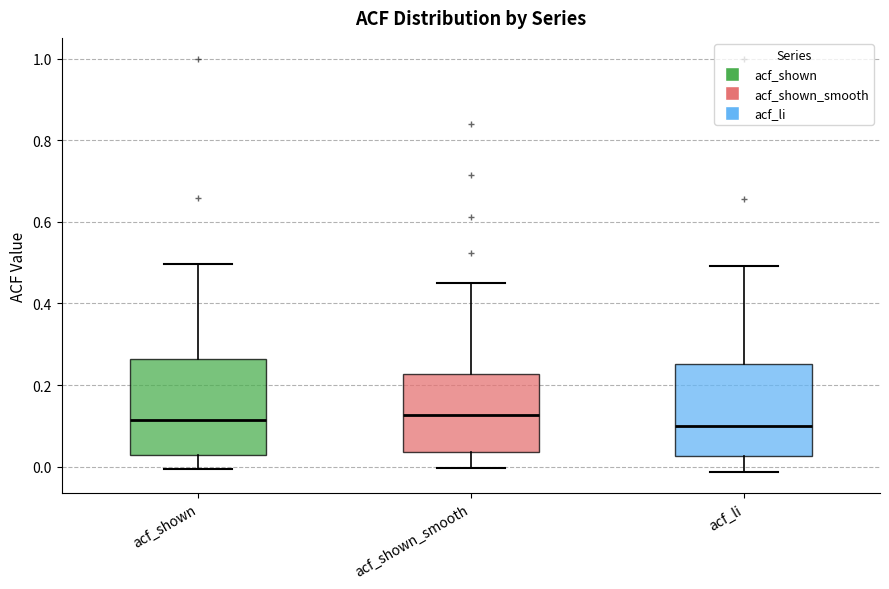

Where does the lower whisker of the box for acf_li end on the y-axis? The values are not printed on the chart, so give them approximately, as read against the axis.

-0.02